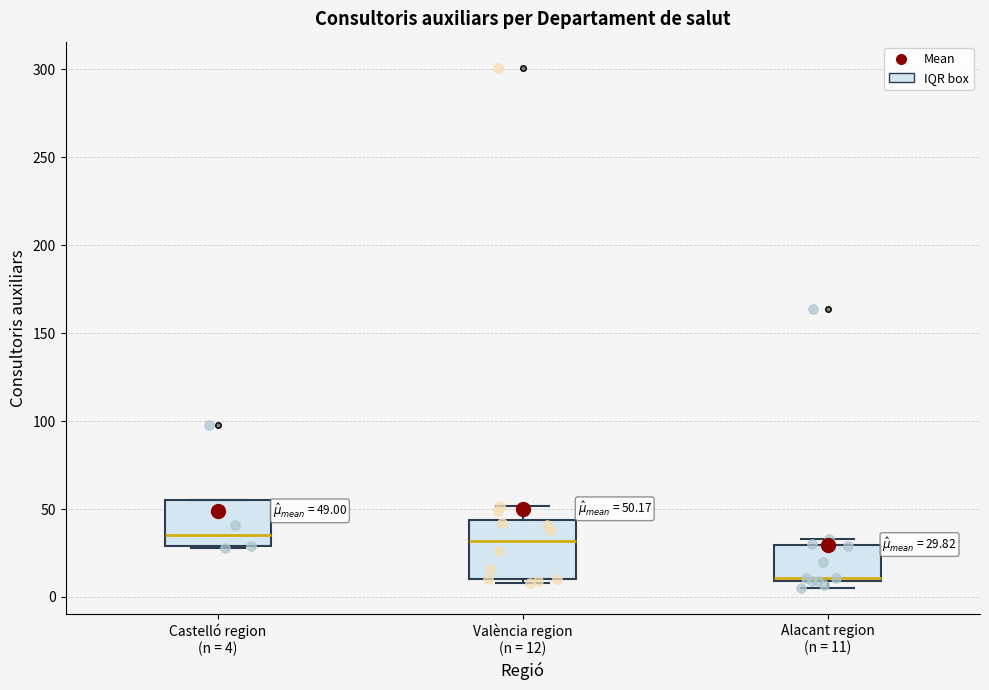

Which box is the tallest, from its lower edge to its upper edge?

València region (n = 12)